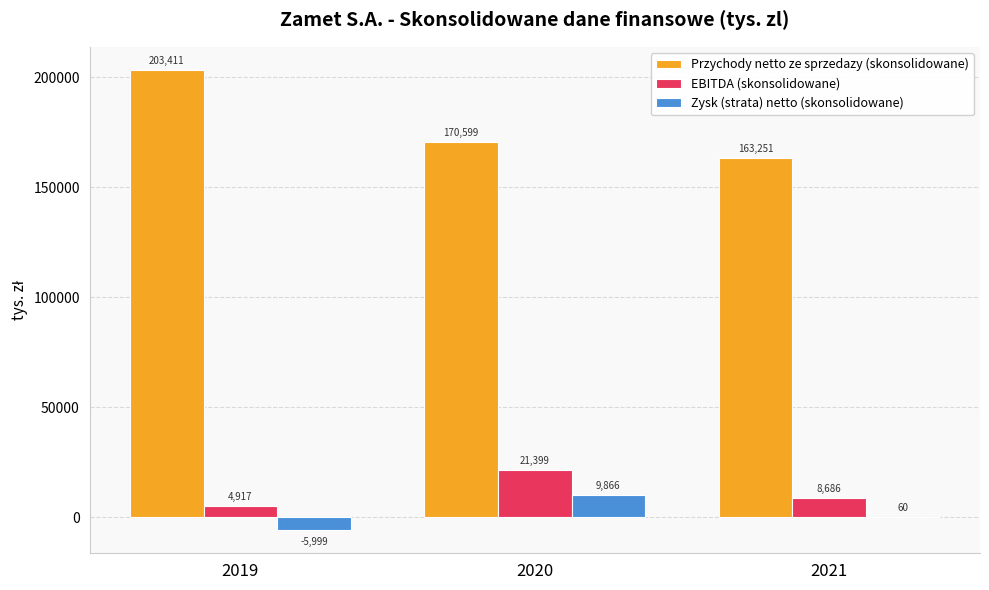

Read the Zysk (strata) netto (skonsolidowane) value at 2021.

60